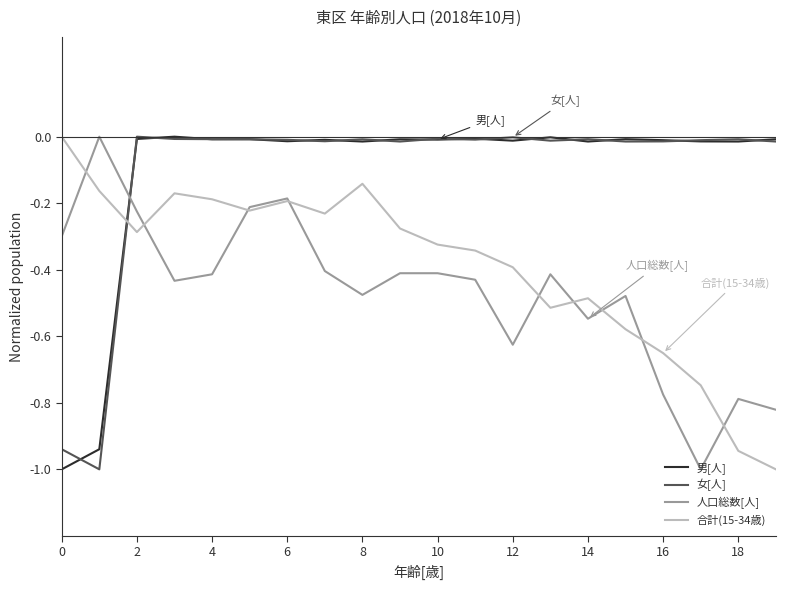

How many times do 合計(15-34歳) and 女[人] cross each other?

1